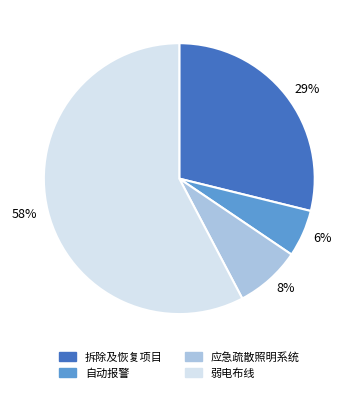

Which has a higher value, 自动报警 or 弱电布线?

弱电布线